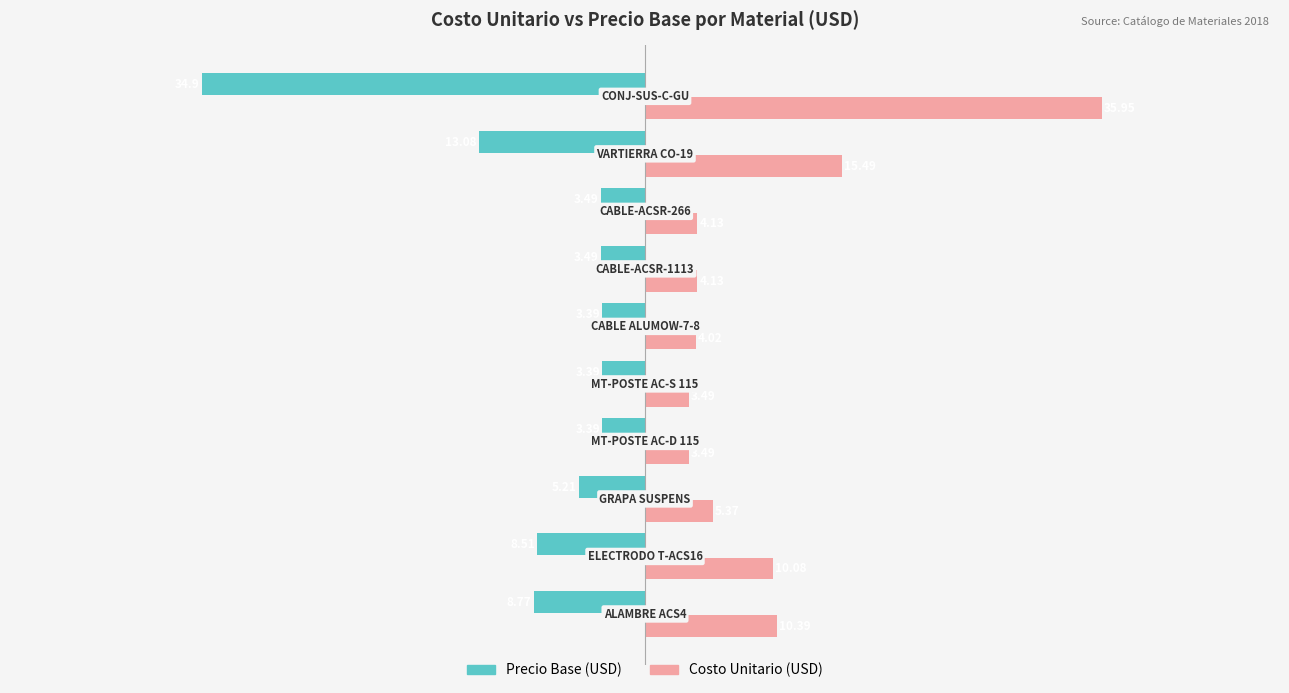

Which series has the widest spread of values?

Costo Unitario (USD)